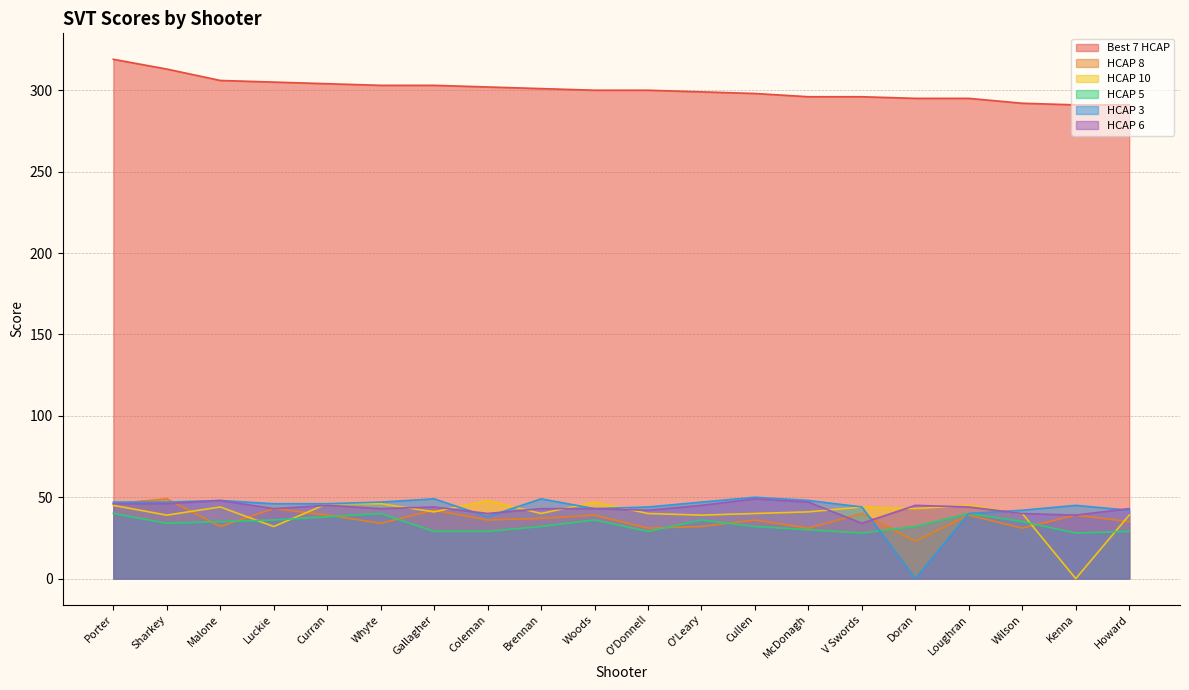

Is it true that HCAP 8 equals 59 at Howard?

False